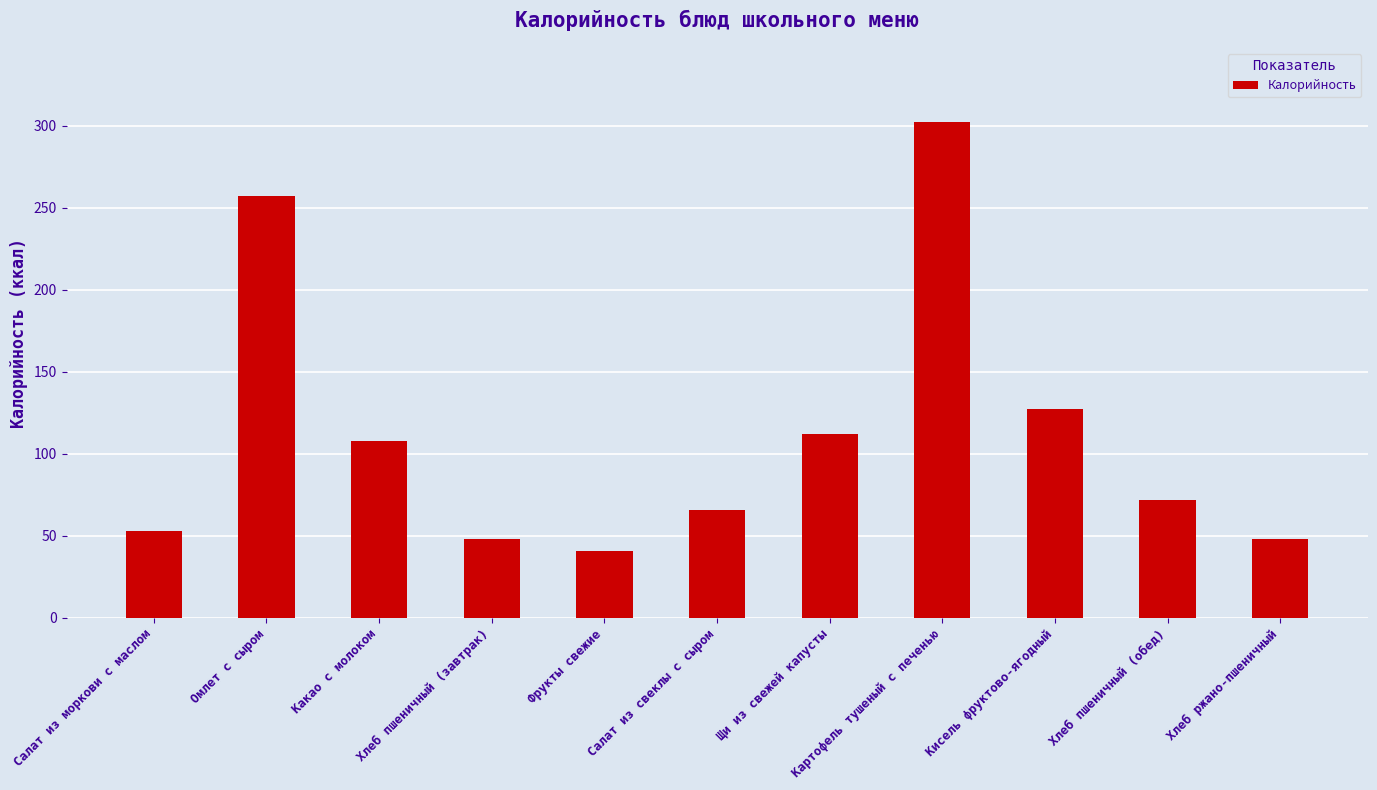

Reading right to left, list all the values displayed in this chart.

48	72	127	302	112	66	41	48	108	257	53